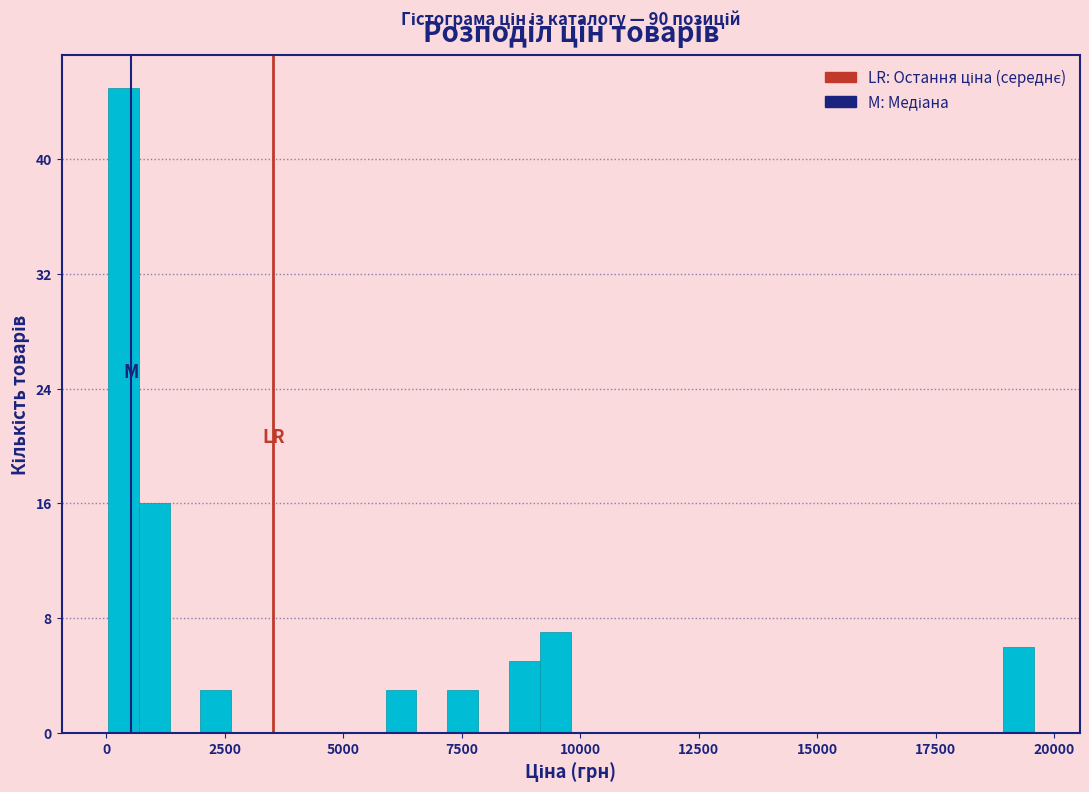

Read against the x-axis, roughly where is the centre of the tallest bar?

500